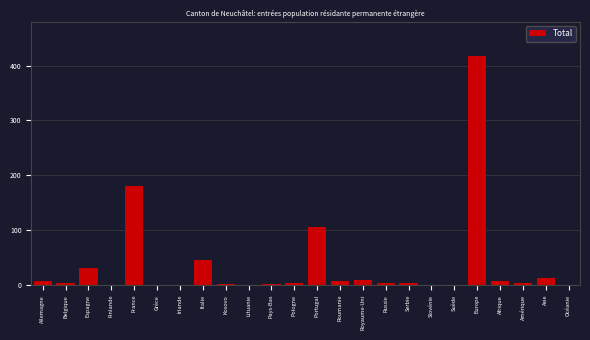

What is the greatest value displayed?

417